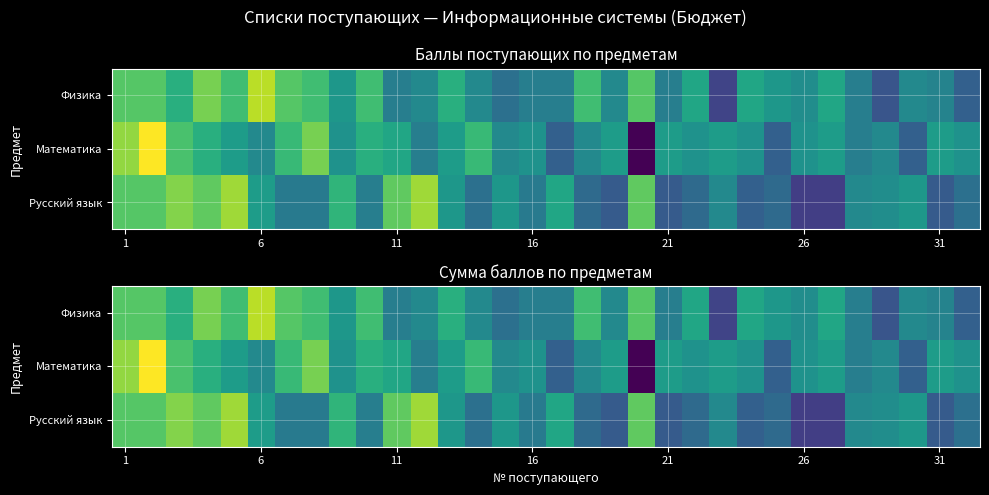

What is the minimum value shown in the chart?

49